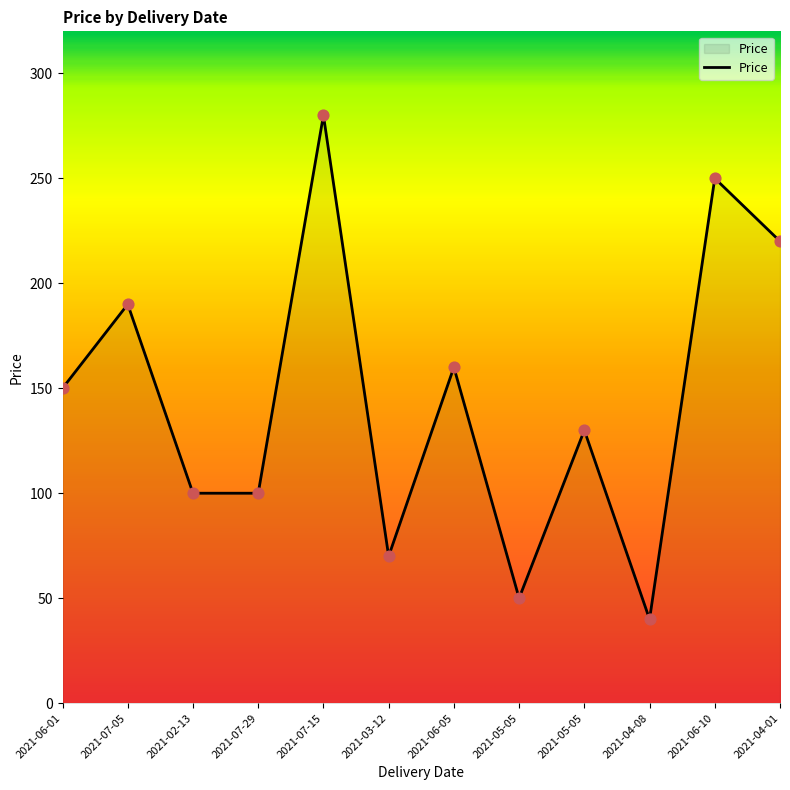

What is the change in value from 2021-07-05 to 2021-05-05?

-60